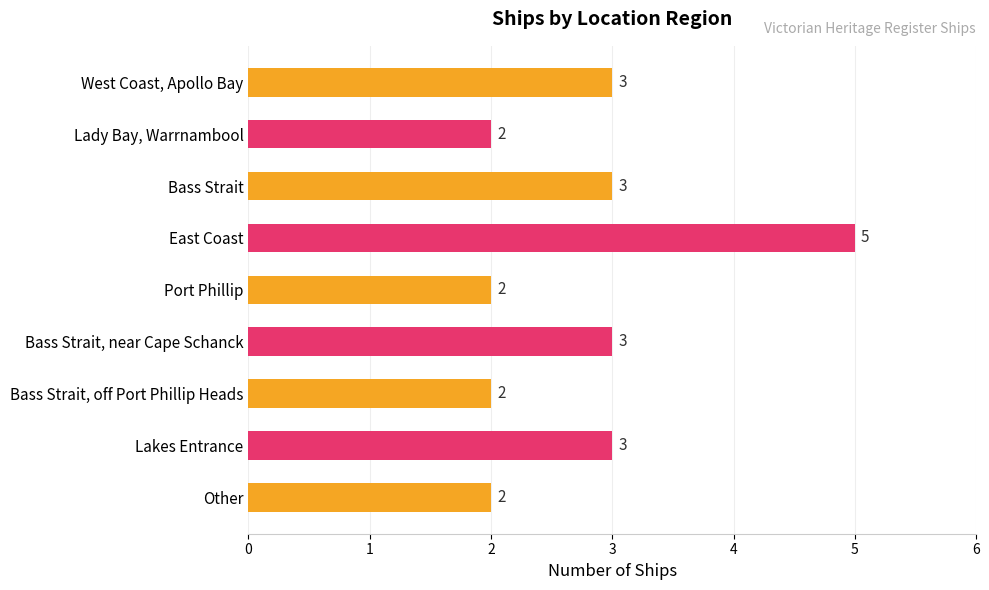

Is it true that the value at Bass Strait is 3?

True